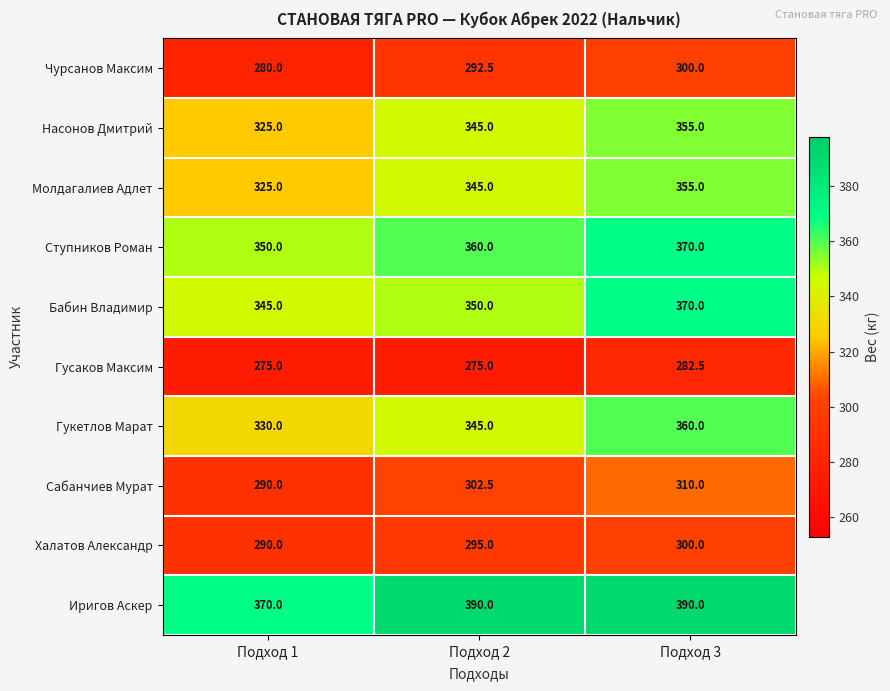

The Халатов Александр series shows 300.0 at Подход 3. True or false?

True